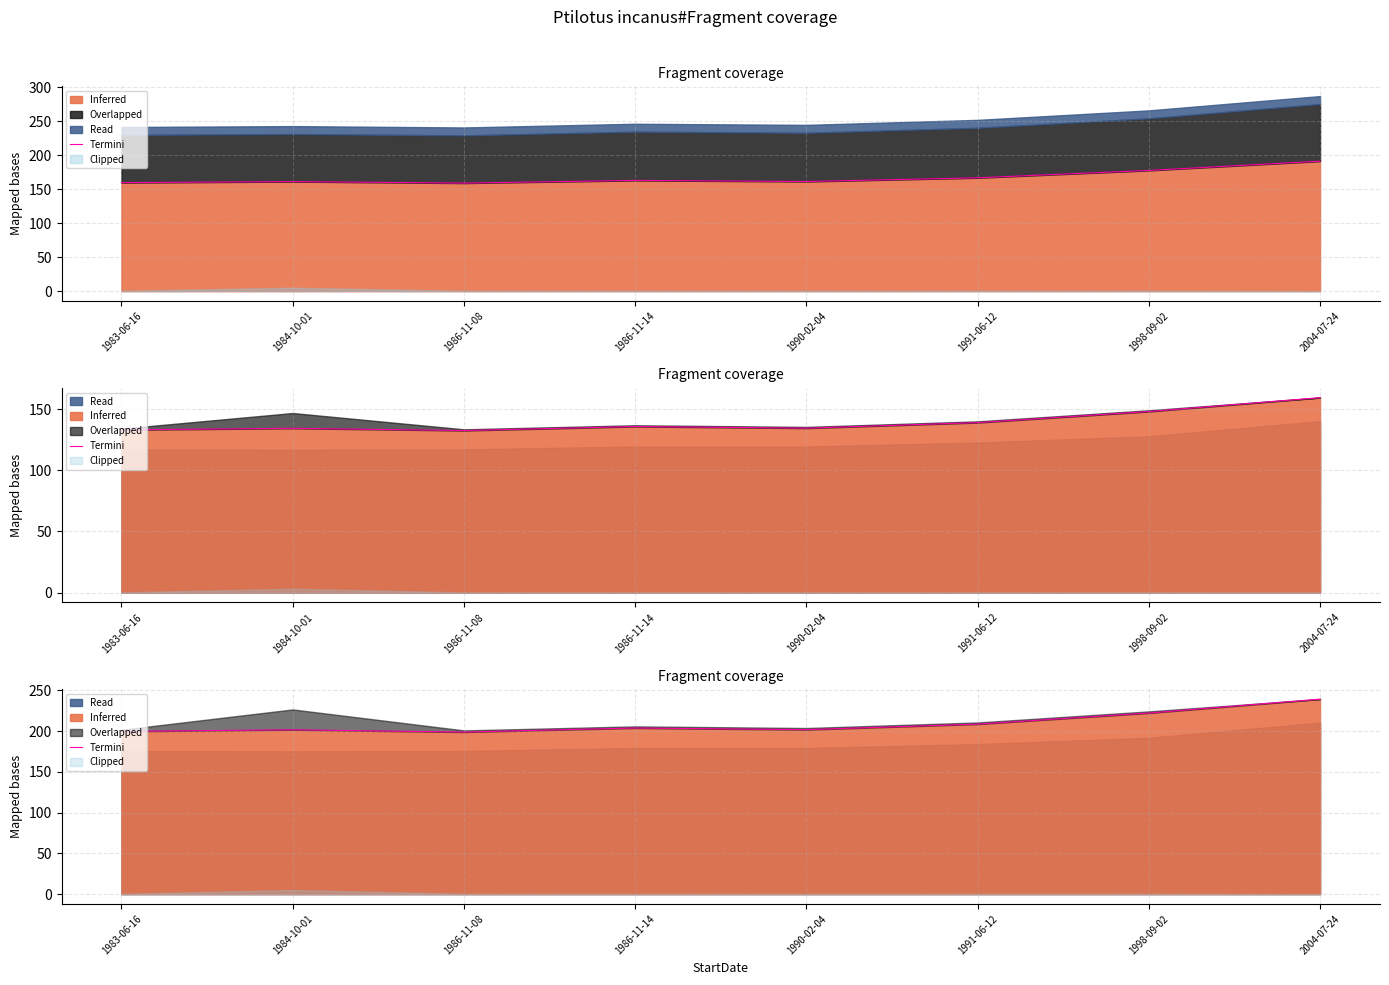

How many lines are shown in the chart?

1